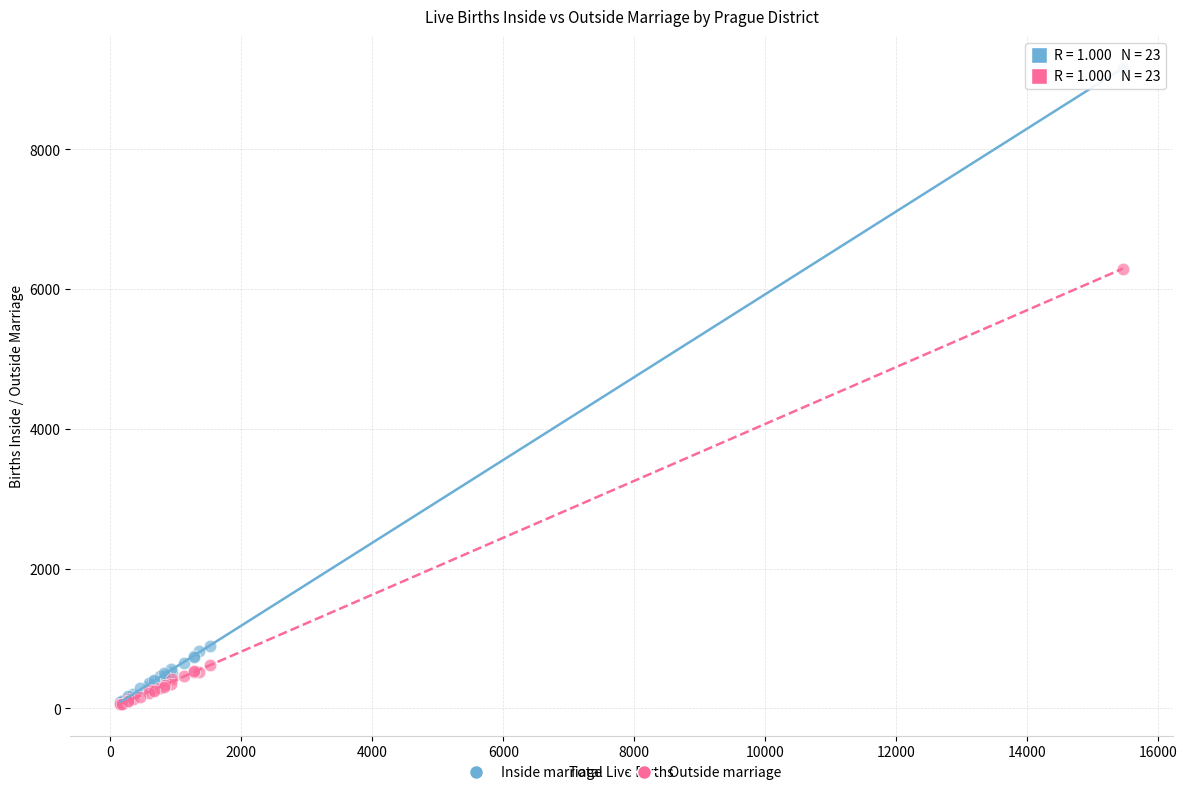

Which series reaches the maximum Y coordinate?

Inside marriage